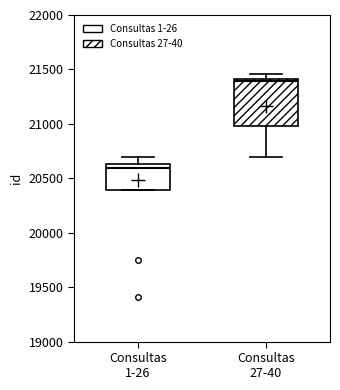

Reading left to right, transcribe this box plot: for each box, give where its median line is, the range the box spans, and where its two whiskers end, as read against the y-axis. The values are not printed on the chart, so give them approximately, as read against the axis.

Consultas 1-26: median 20600, box 20400 to 20650, whiskers 20400 to 20700
Consultas 27-40: median 21400 (just below the box's upper edge), box 21000 to 21400, whiskers 20700 to 21450